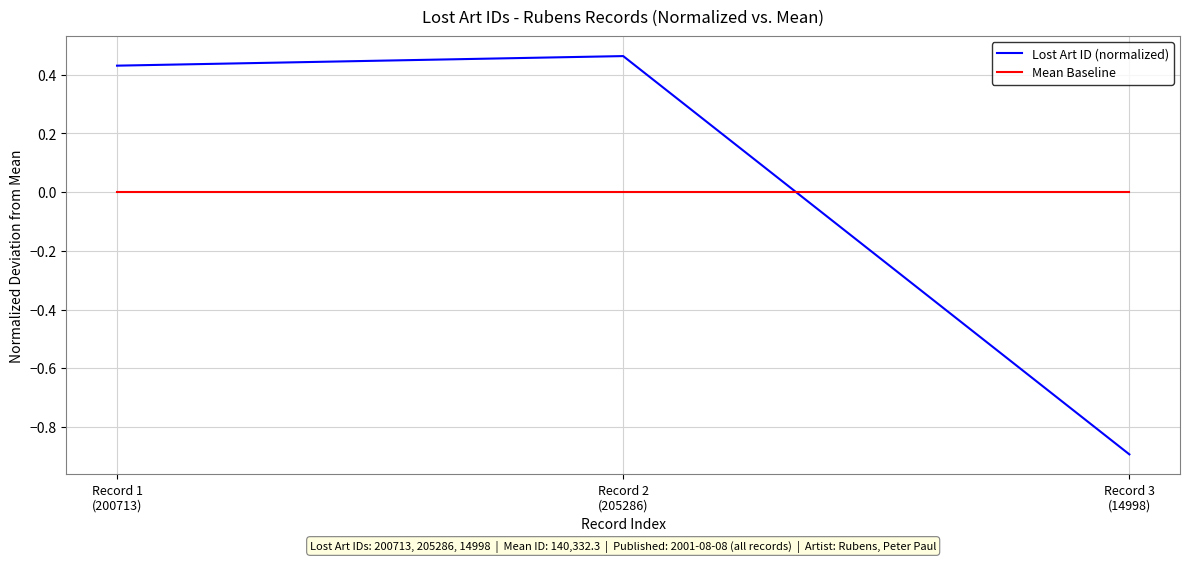

Rank the series by their maximum value, from highest to lowest.

Lost Art ID (normalized), Mean Baseline